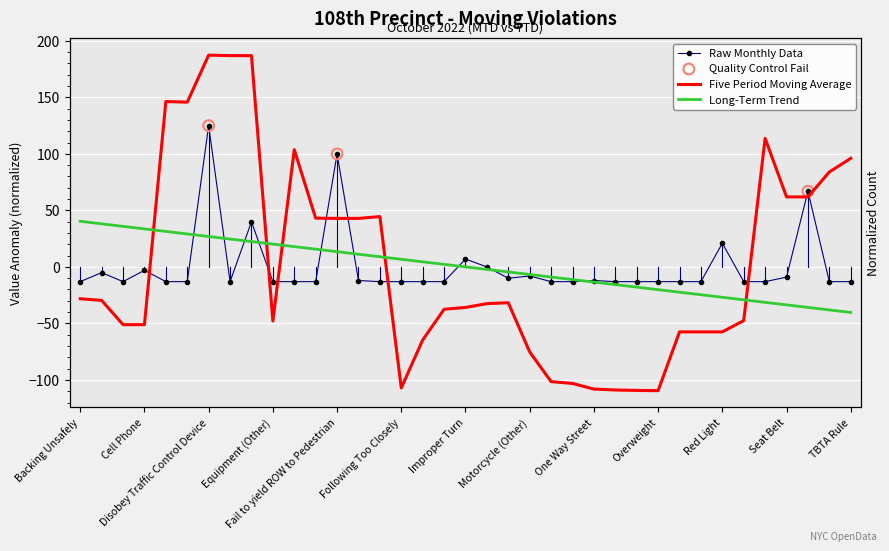

Which has a higher value, TBTA Rule or Fail to yield ROW to Pedestrian?

Fail to yield ROW to Pedestrian